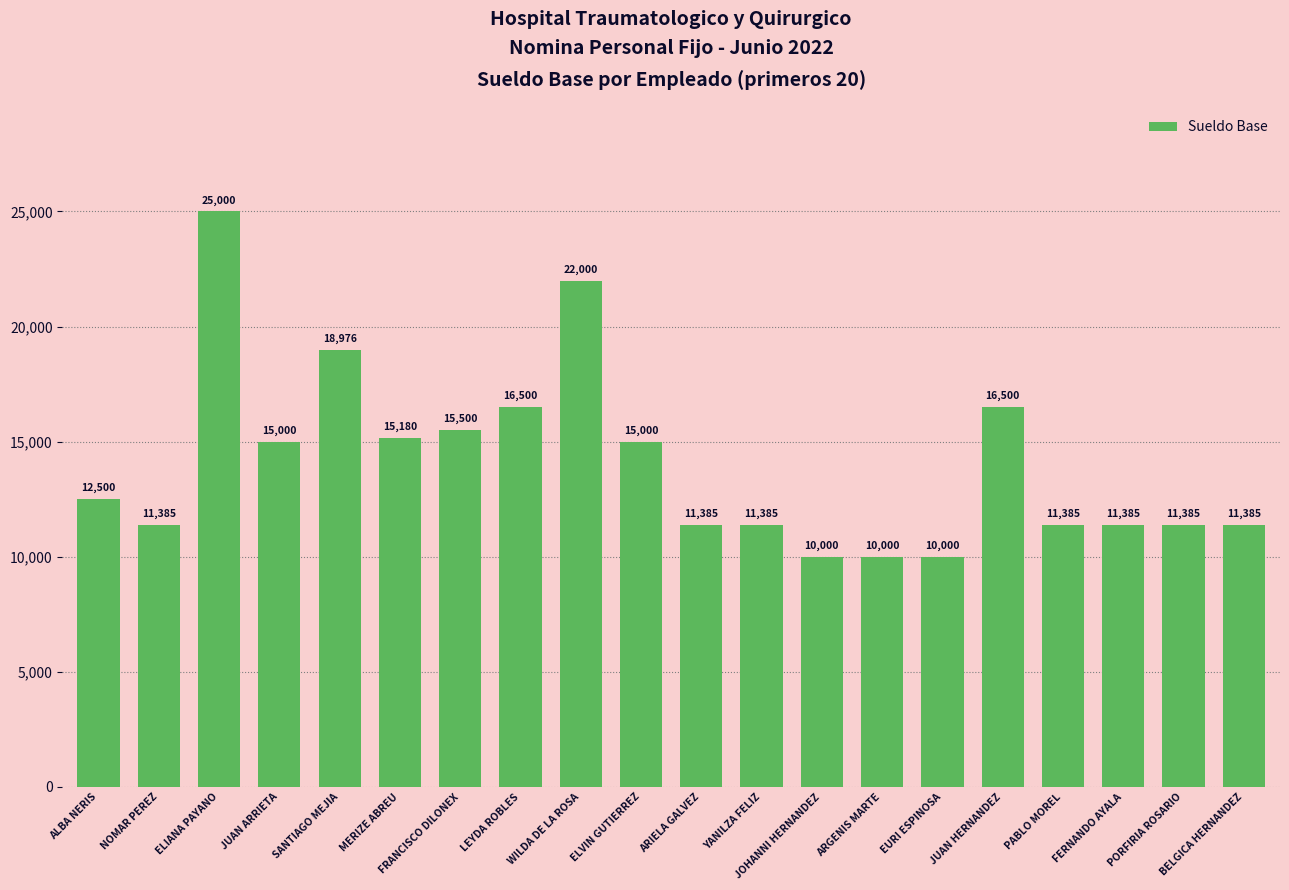

What is the value of the 18th bar from the left?

11385